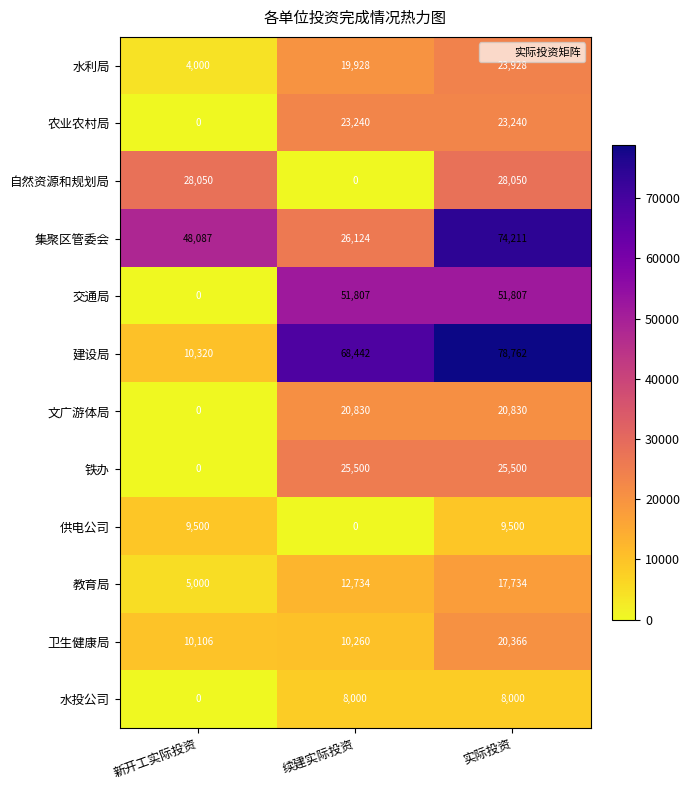

What is the total value across all series at 新开工实际投资?

115063